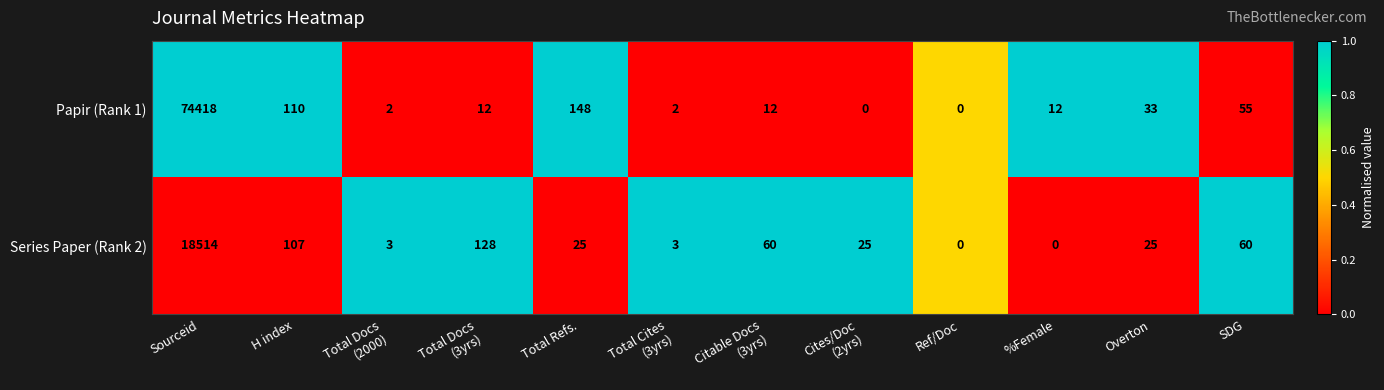

Which series has the largest range (max minus min)?

Papir (Rank 1)